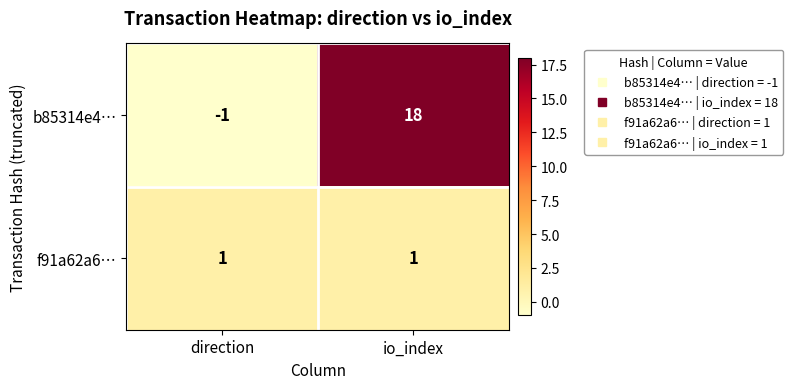

Which category has the highest value across all series?

io_index